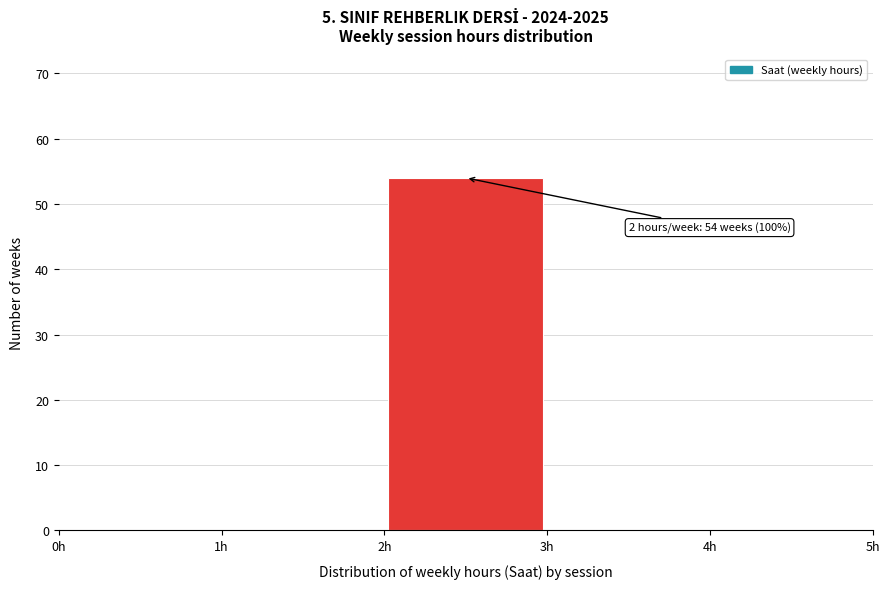

Which range on the x-axis has the tallest bar?

2 to 3